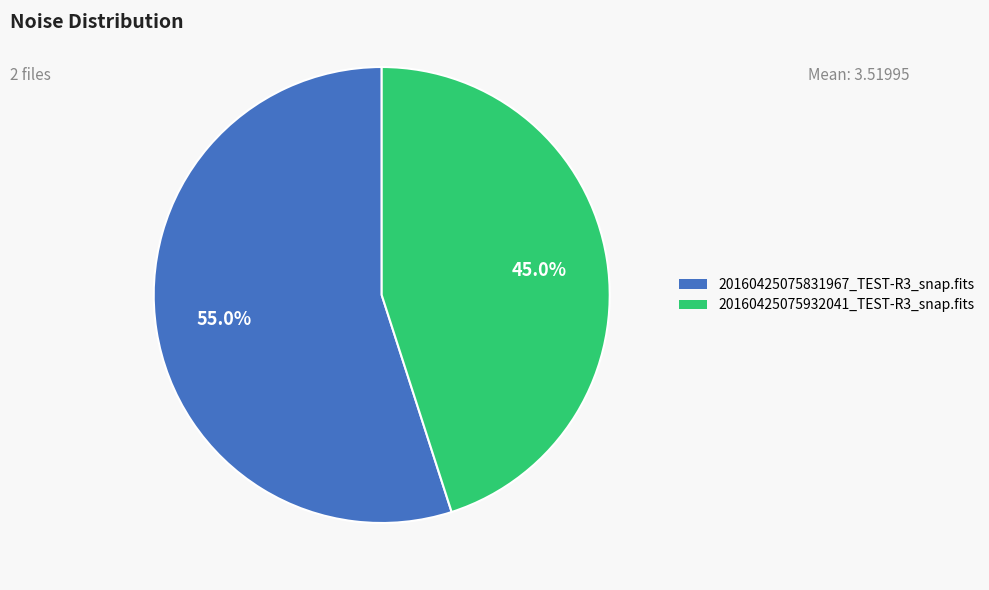

Which slice is the largest?

20160425075831967_TEST-R3_snap.fits